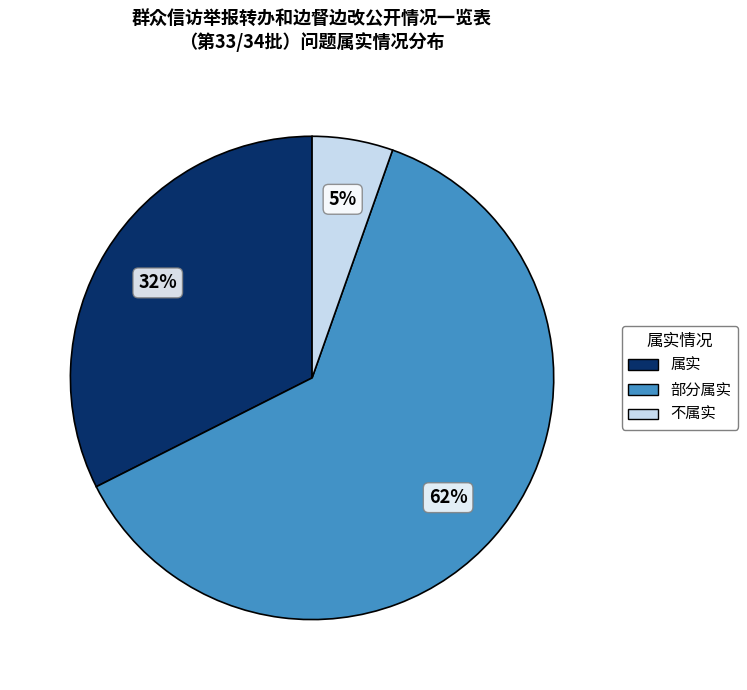

To the nearest percent, what is the difference between the 不属实 and 属实 slice percentages?

27%